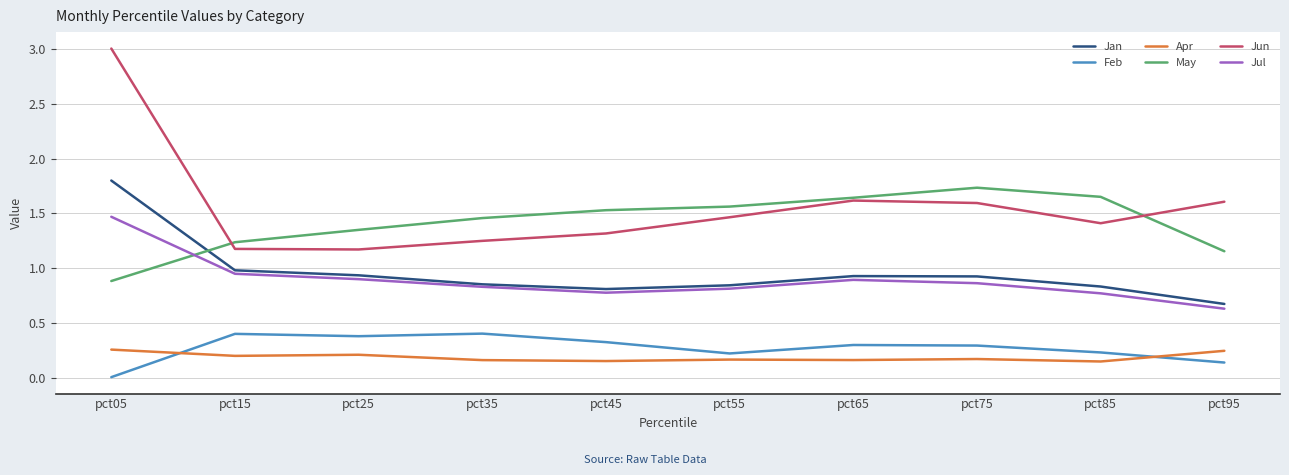

At which category does the chart reach its minimum across all series?

pct05